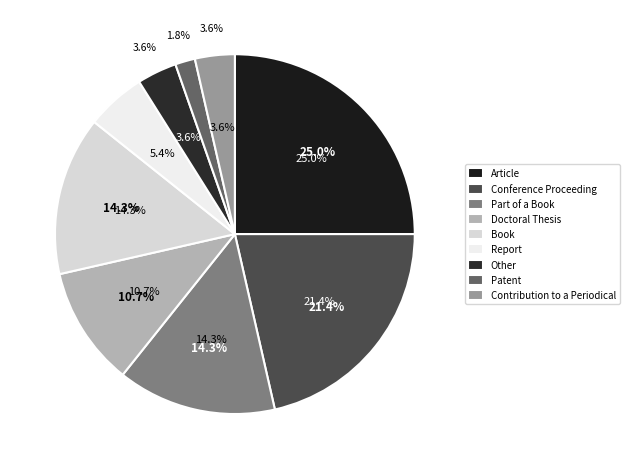

What is the change in value from Doctoral Thesis to Contribution to a Periodical?

-4